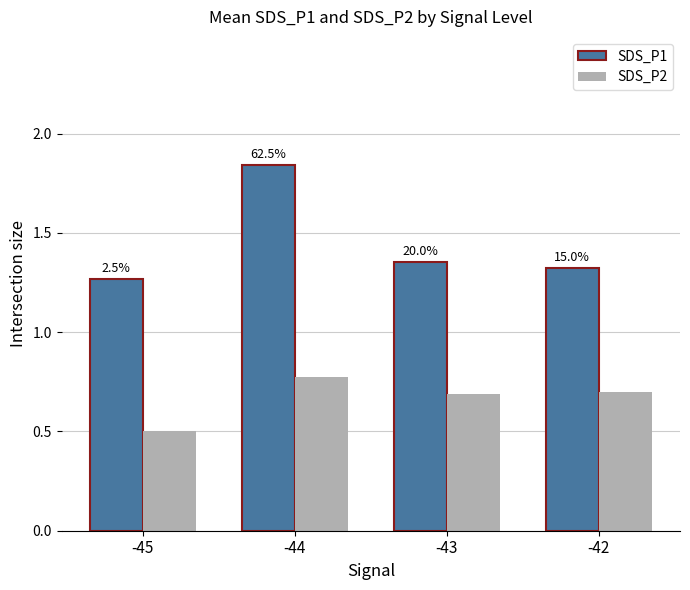

Which label corresponds to the smallest value in the chart?

-45